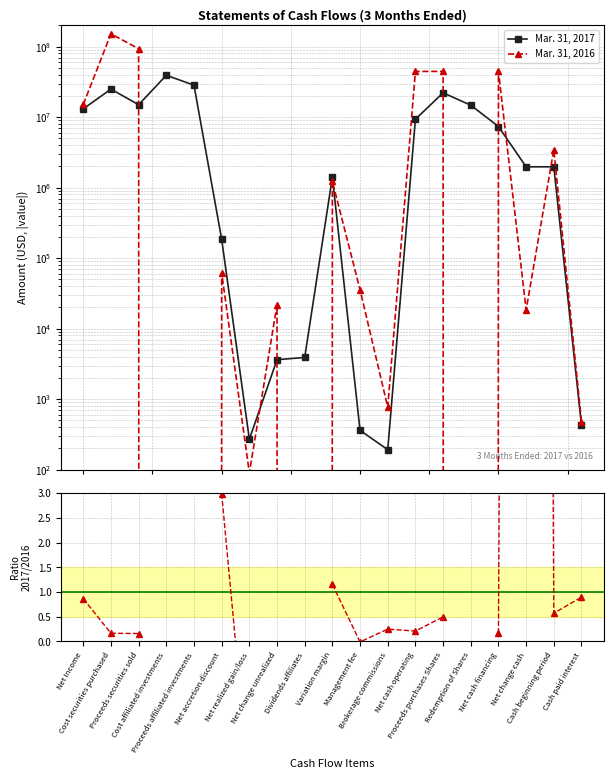

In Mar. 31, 2017, how many points are higher than both neighbors (excluding endpoints)?

4